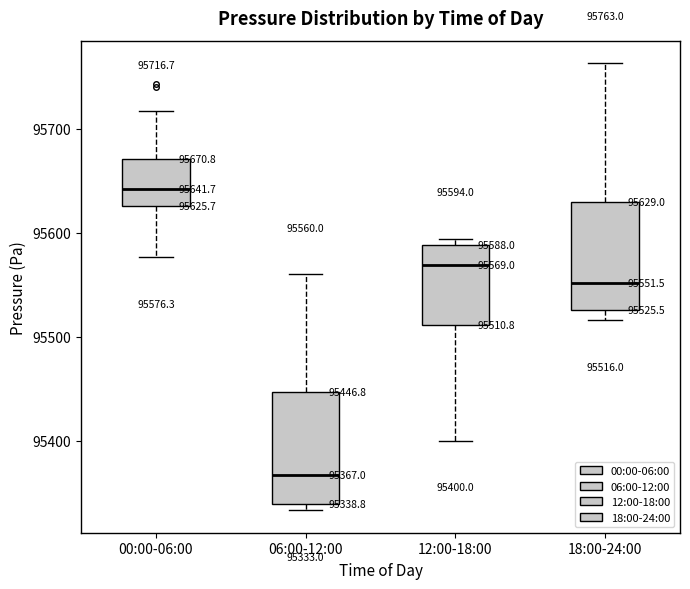

Which box has the lowest median line?

06:00-12:00